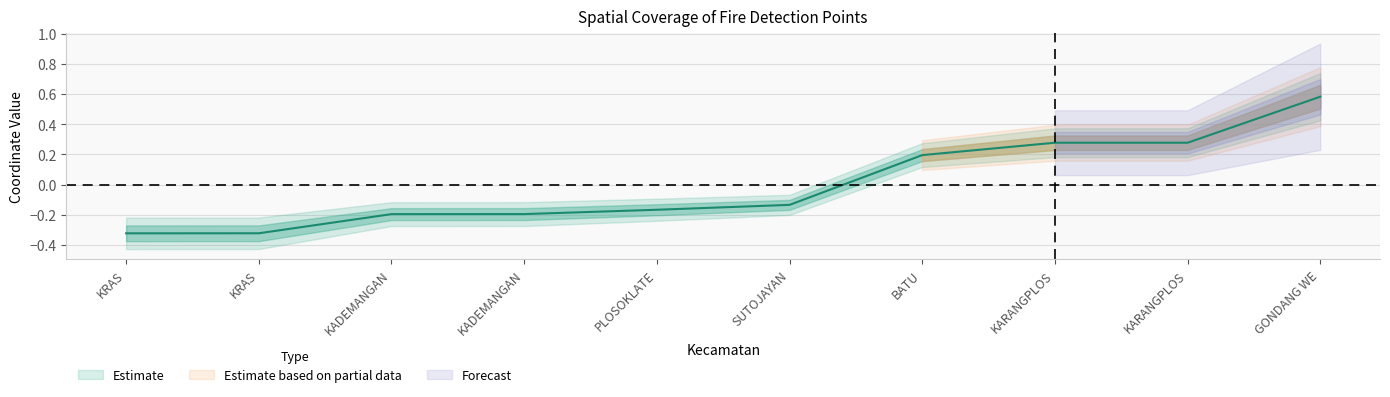

Count the number of data series in this chart.

1